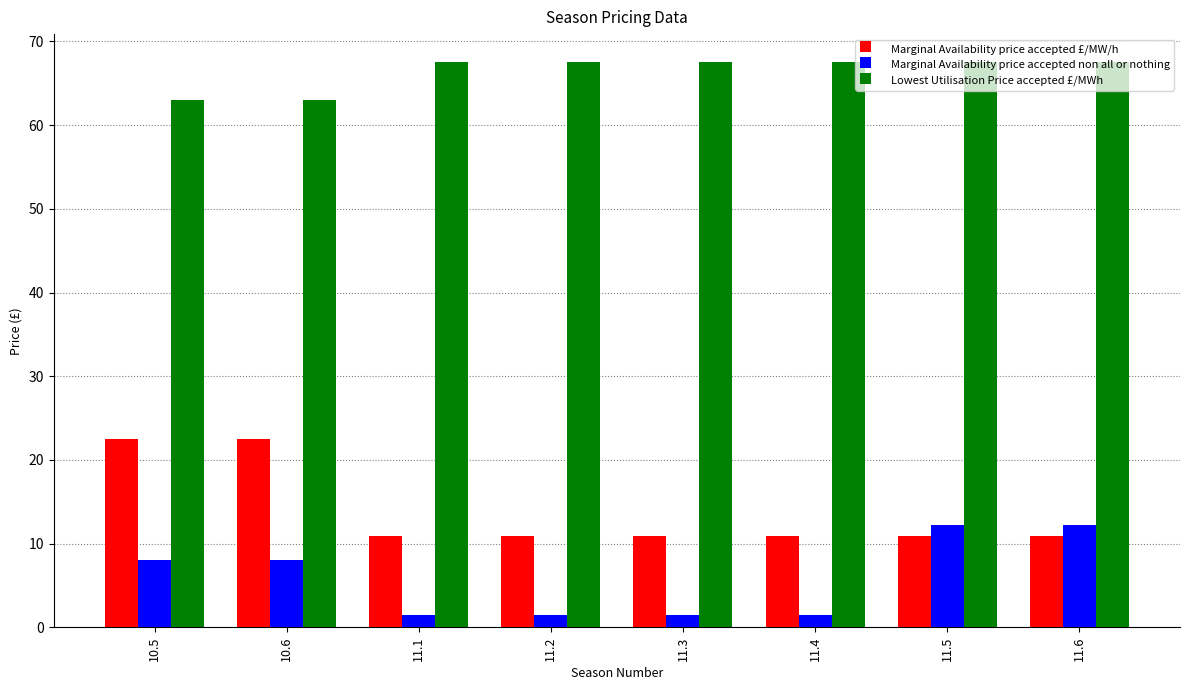

What is the difference between the highest and lowest values at 11.3?

66.0